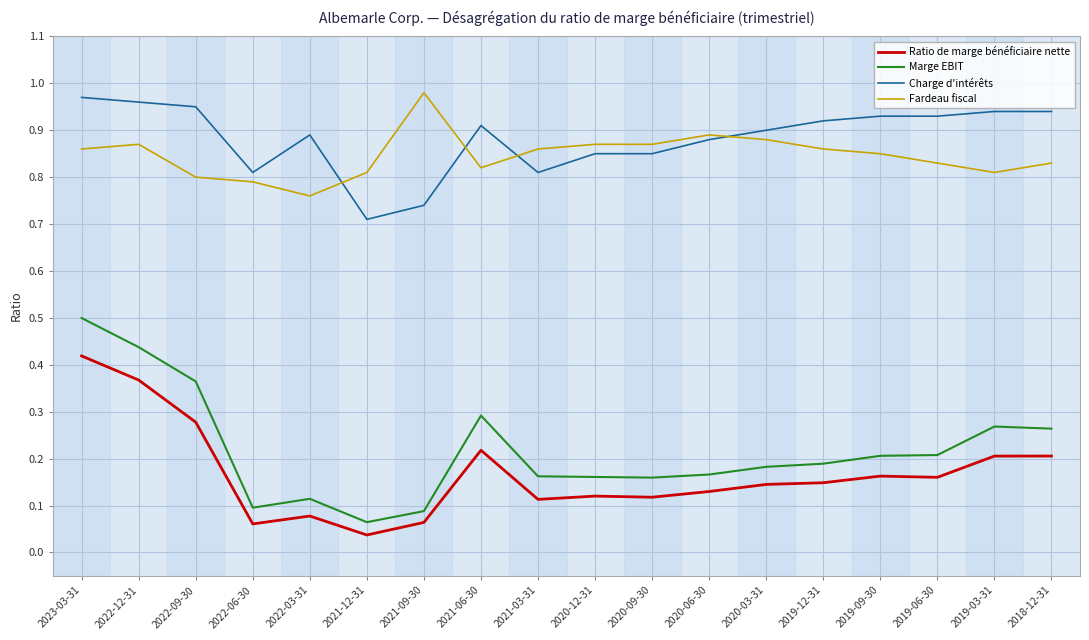

Which series has the largest range (max minus min)?

Marge EBIT